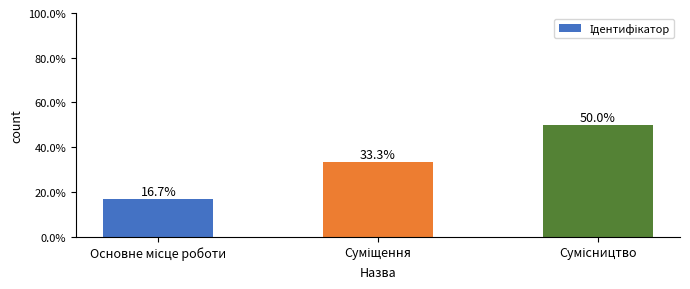

What is the difference between the values at Суміщення and Основне місце роботи?

0.2